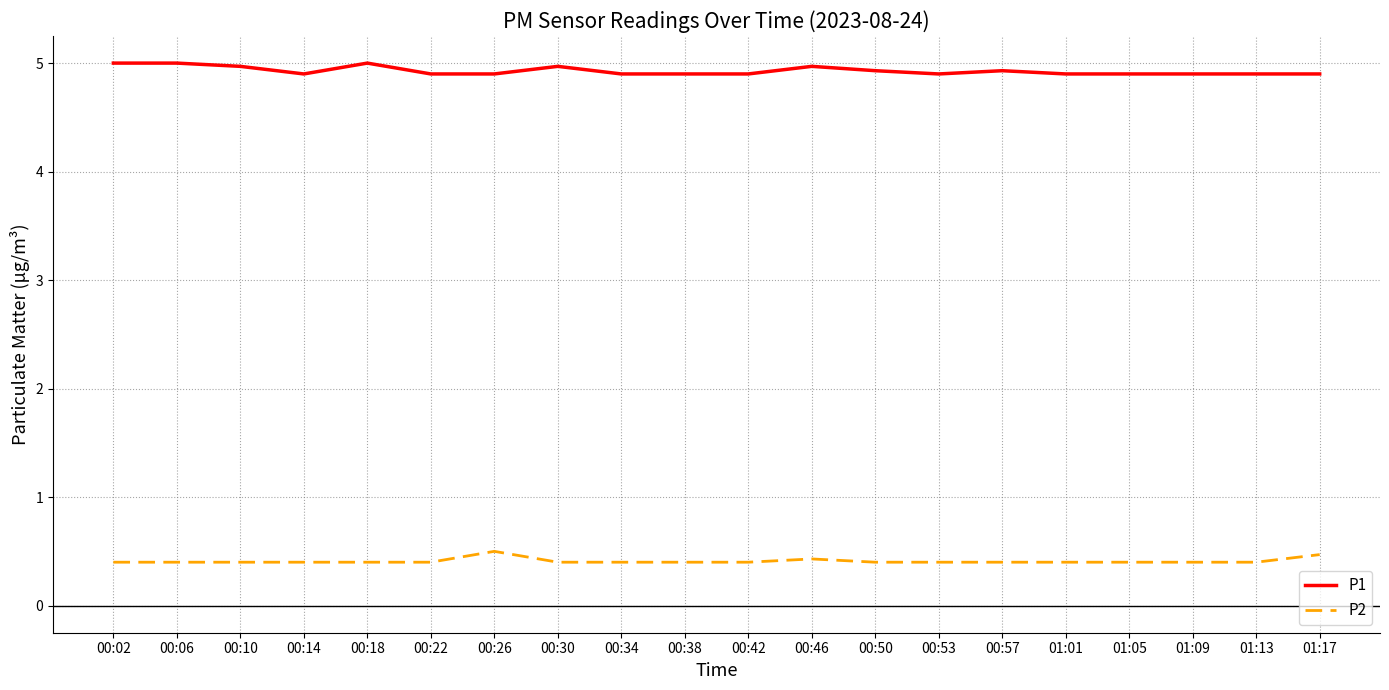

What is the difference between the maximum and minimum values in the P2 series?

0.1